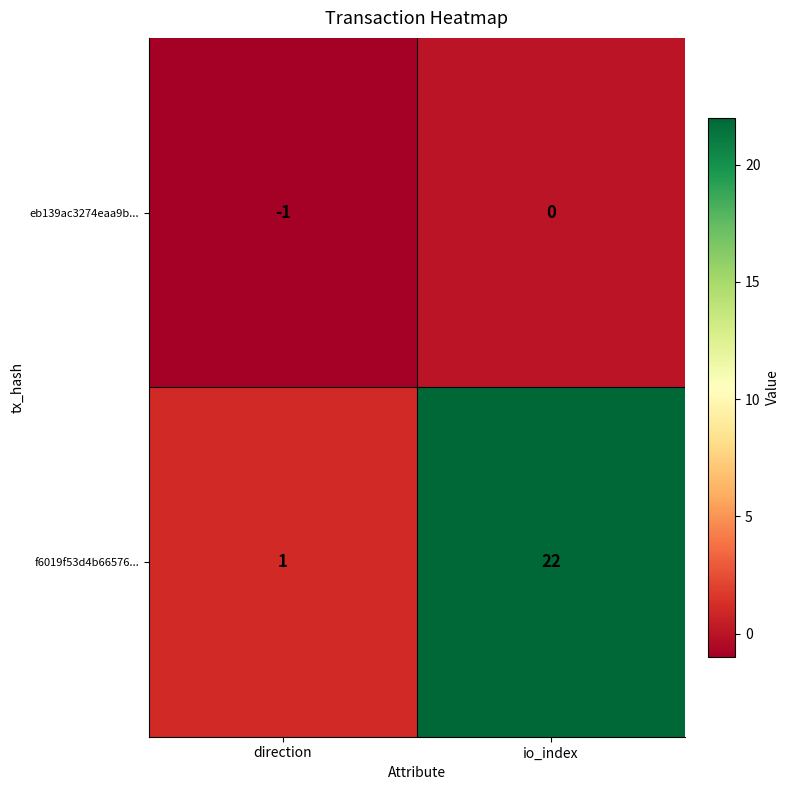

At which category is the sum across all series the highest?

io_index